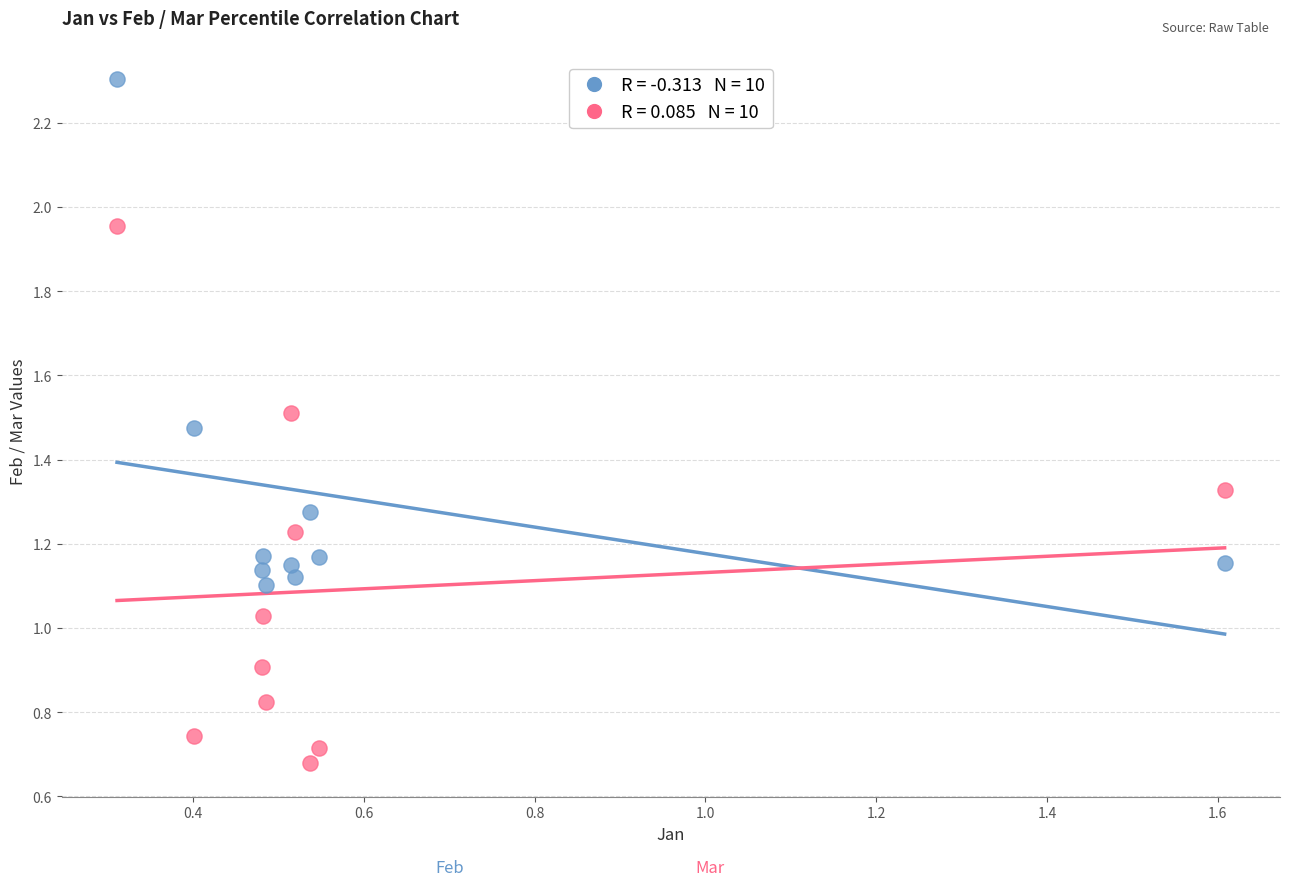

Across all data points, what is the range of Y values (max minus min)?

1.6